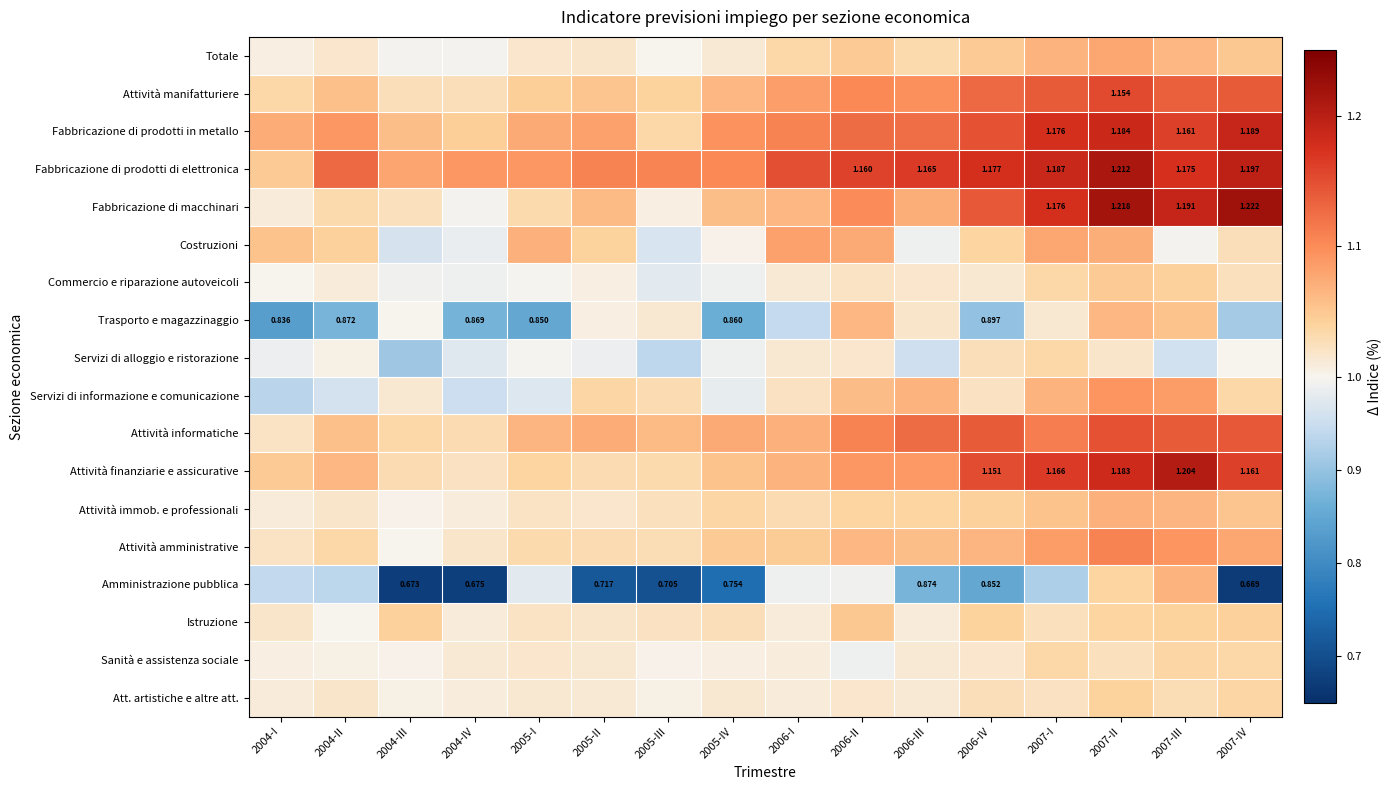

At which label is Costruzioni closest to 1?

2005-IV